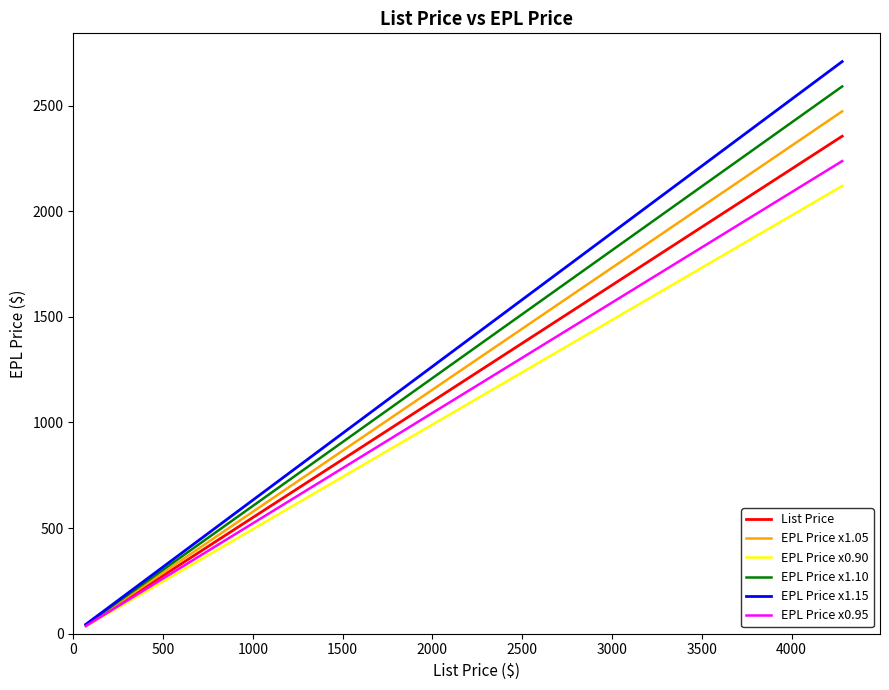

Count the number of categories in the chart.

40